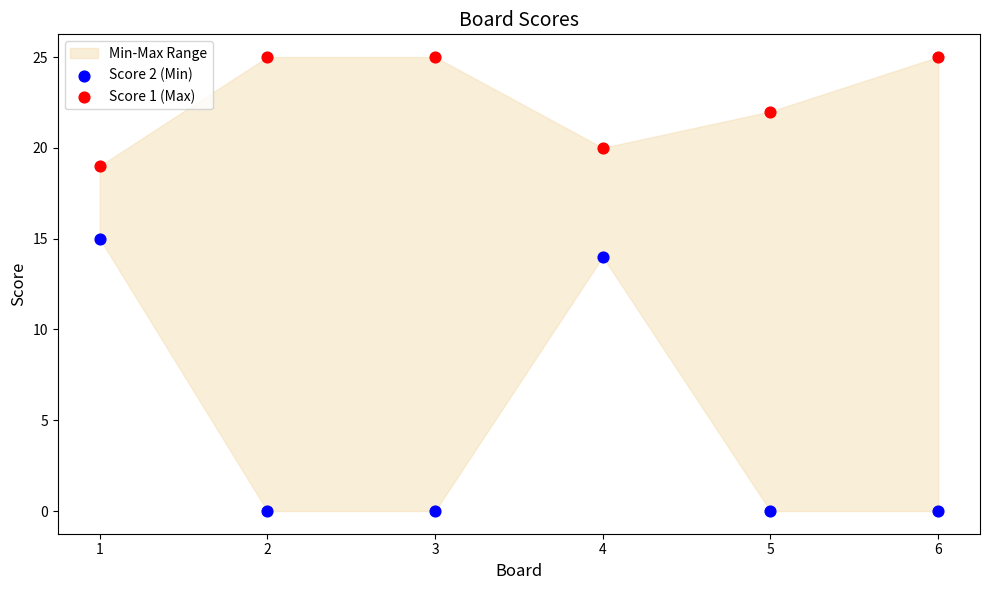

Across all data points, what is the average X value?

4